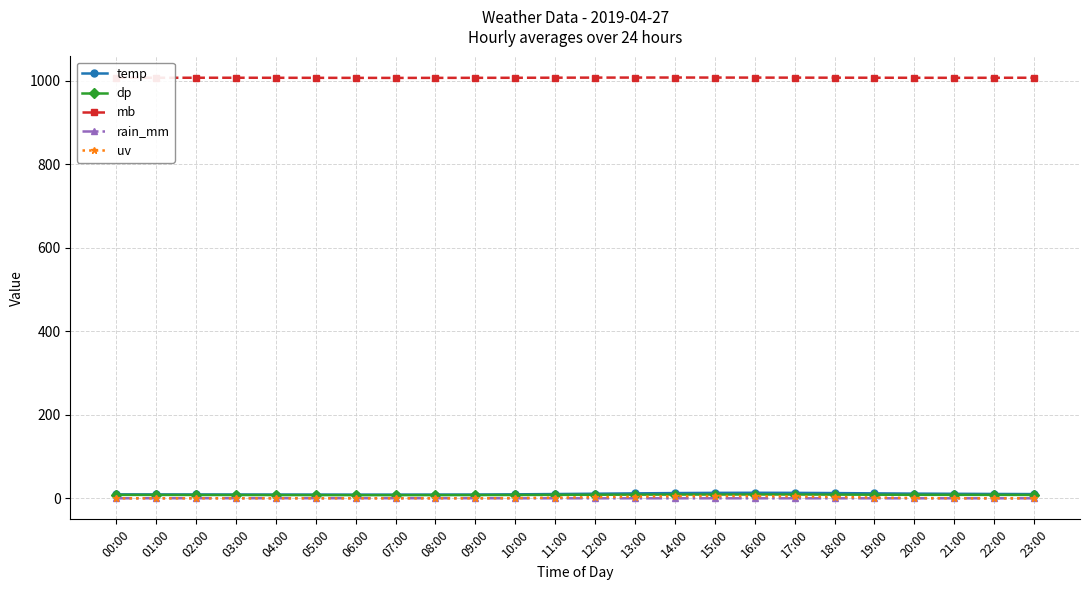

What are all the series names shown in the legend?

temp, dp, mb, rain_mm, uv